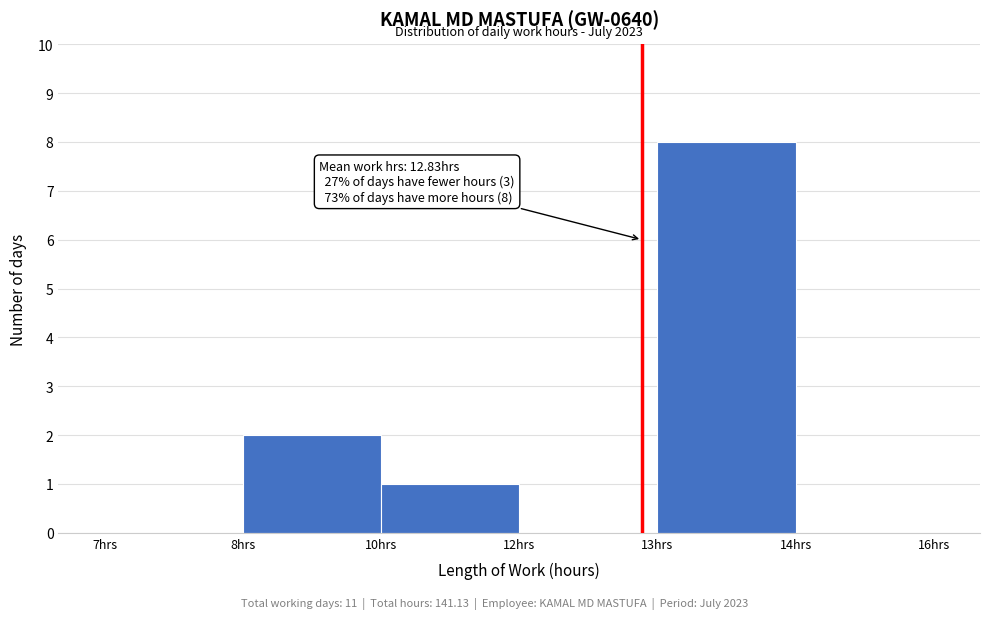

Reading left to right, what are all the values shown in this chart?

7hrs=0	8hrs=2	10hrs=1	12hrs=0	13hrs=8	14hrs=0